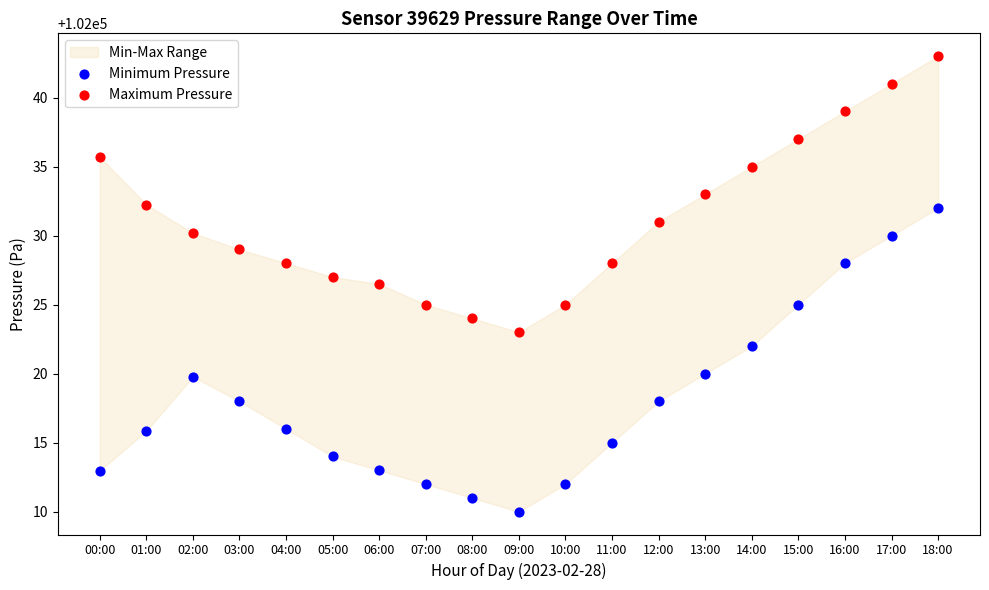

Across all series, what Y value is closest to 102026?

102026.5